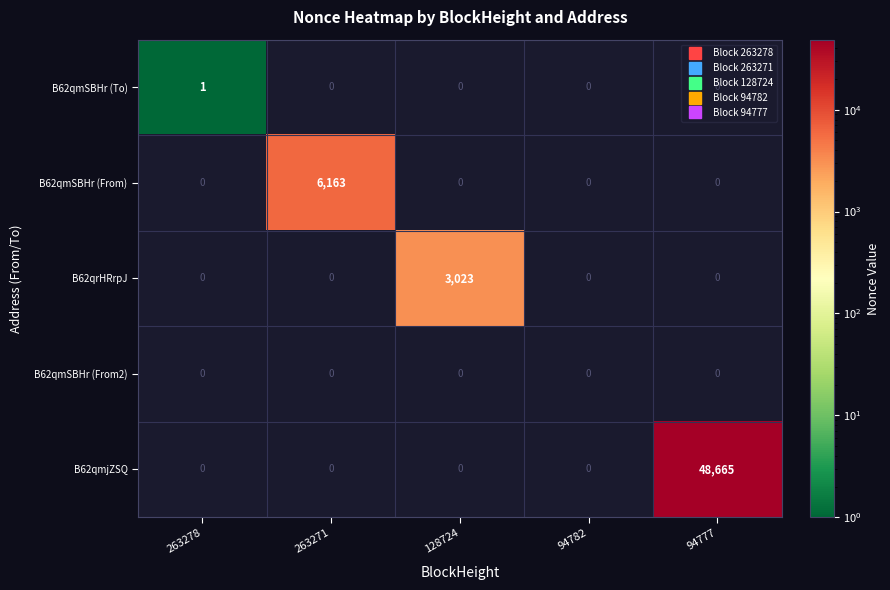

Rank the series by their average value, from lowest to highest.

B62qmSBHr (To), B62qmSBHr (From), B62qrHRrpJ, B62qmSBHr (From2), B62qmjZSQ